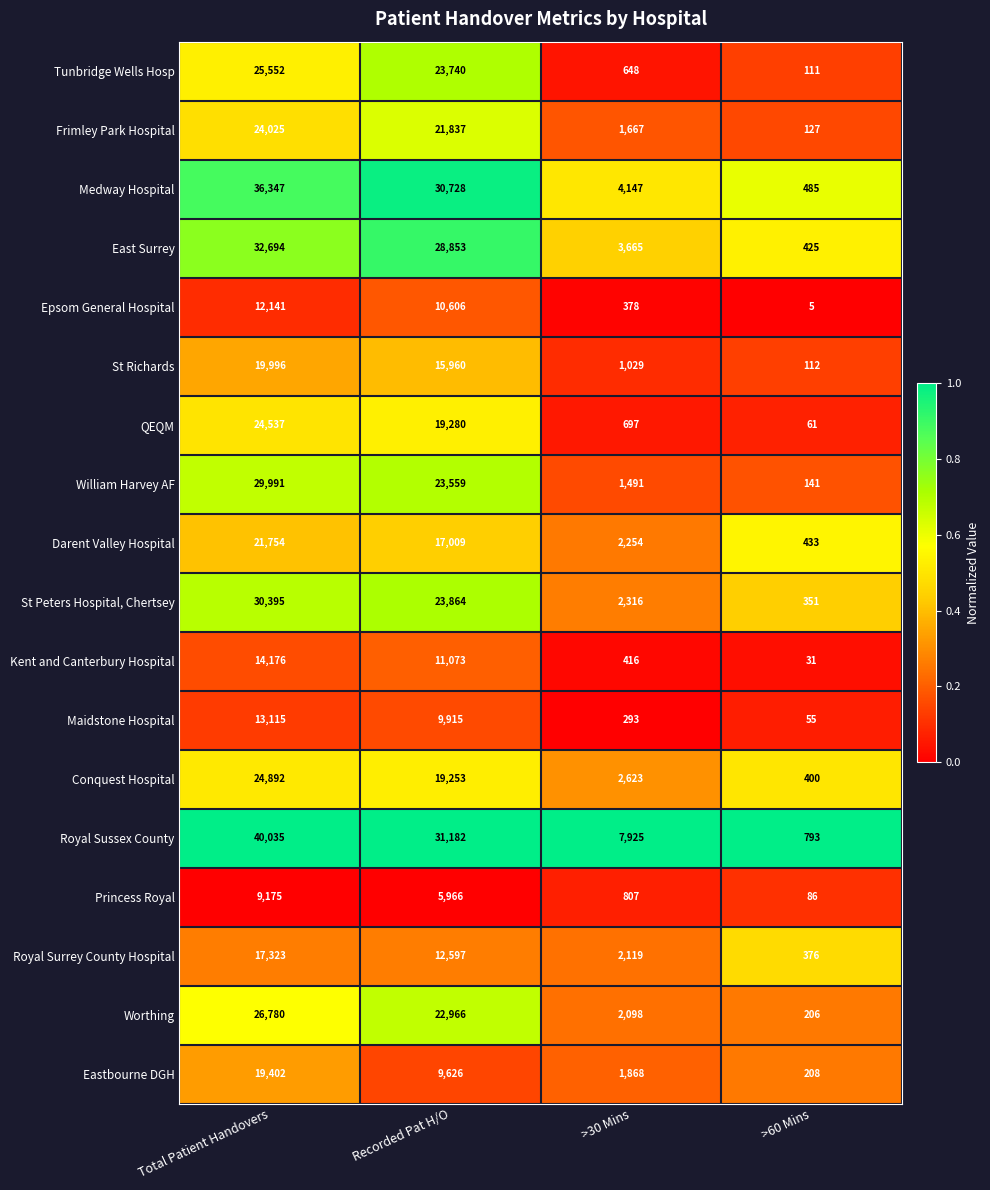

What value does the Epsom General Hospital series have at Recorded Pat H/O, to the nearest 50?

10600